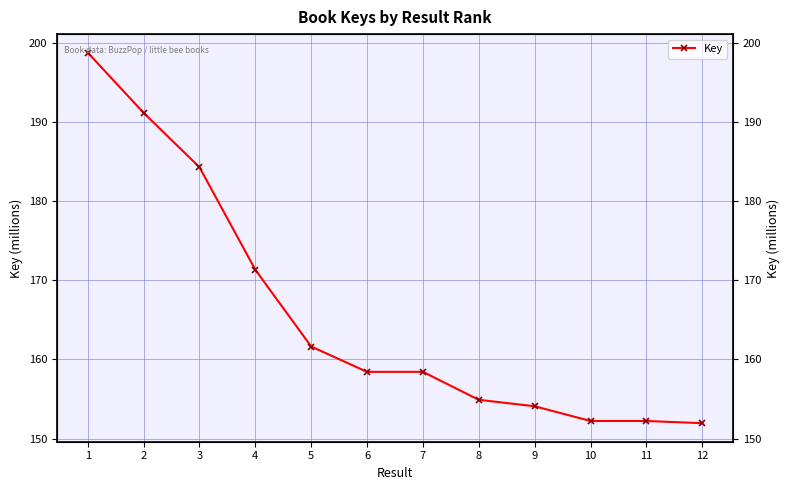

List the labels in order of value, largest first.

1, 2, 3, 4, 5, 7, 6, 8, 9, 10, 11, 12